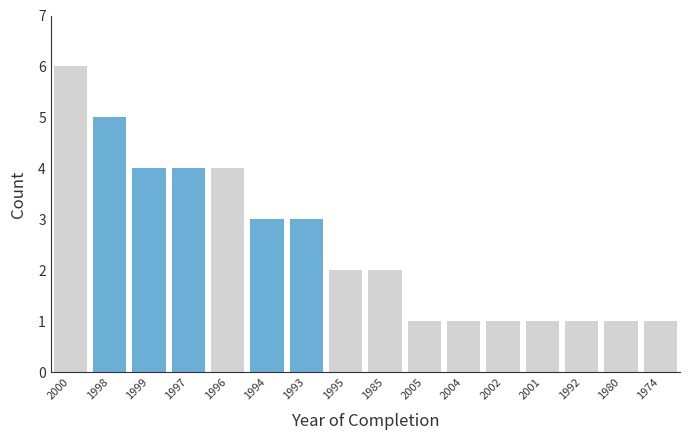

Reading left to right, transcribe all the data shown in this chart.

2000=6	1998=5	1999=4	1997=4	1996=4	1994=3	1993=3	1995=2	1985=2	2005=1	2004=1	2002=1	2001=1	1992=1	1980=1	1974=1